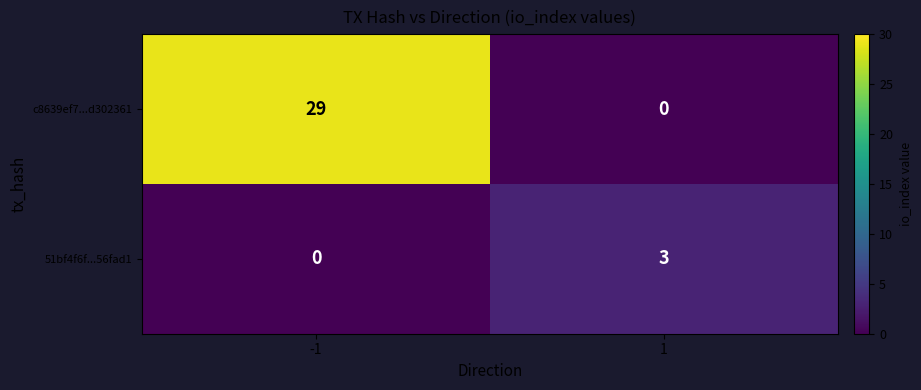

List the series in order of their overall mean, highest first.

c8639ef7...d302361, 51bf4f6f...56fad1